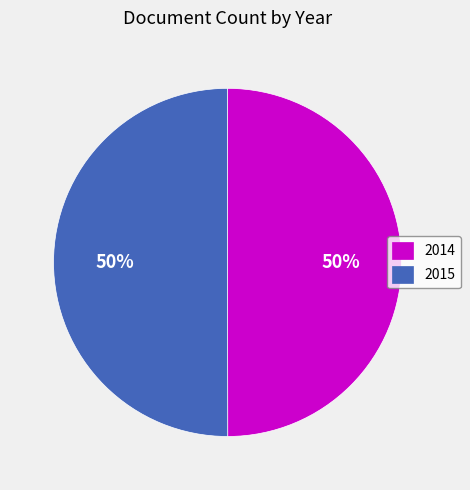

Do 2015 and 2014 together represent more than half of the pie?

Yes